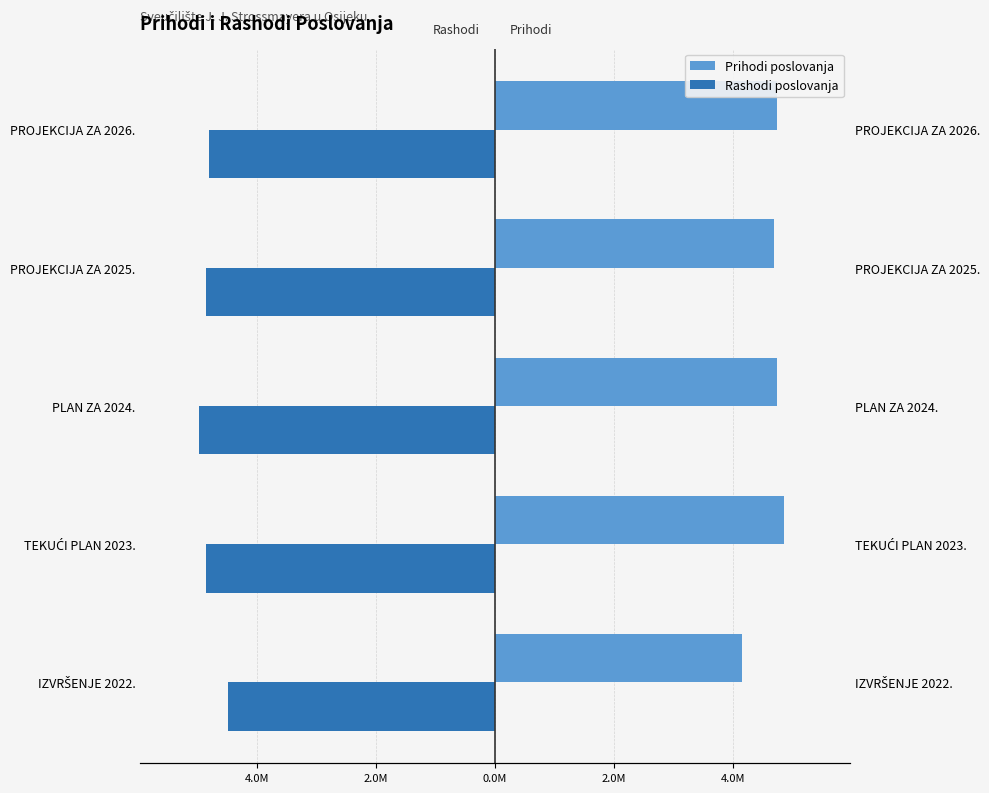

Count the number of categories in the chart.

5